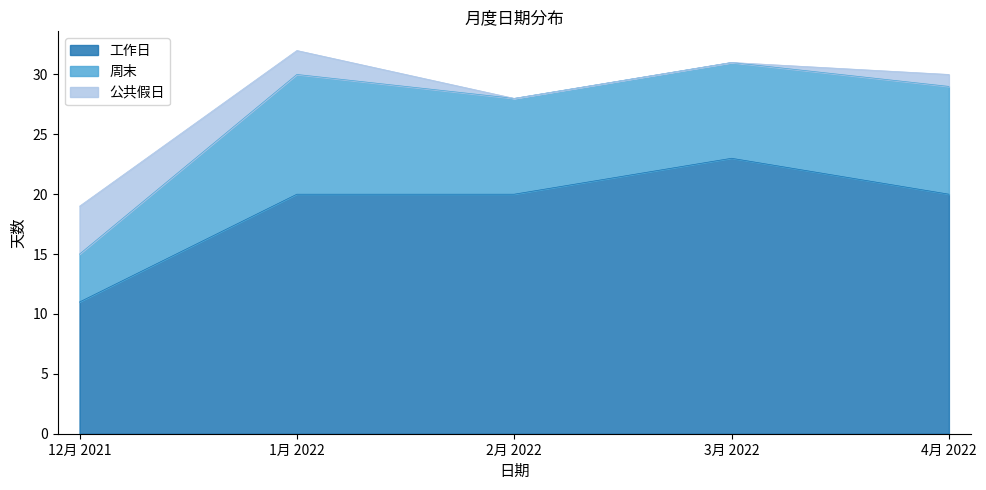

How many values in the 周末 series are below 8?

1